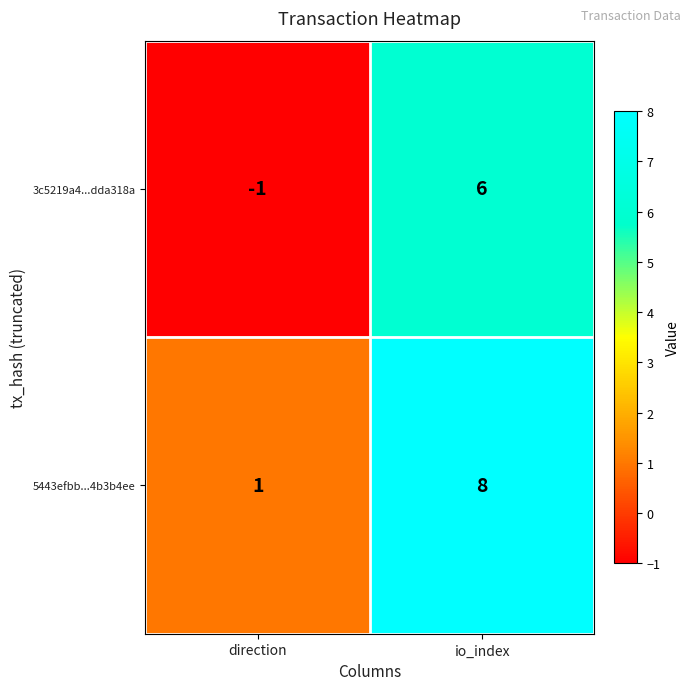

What is the maximum value shown in the chart?

8